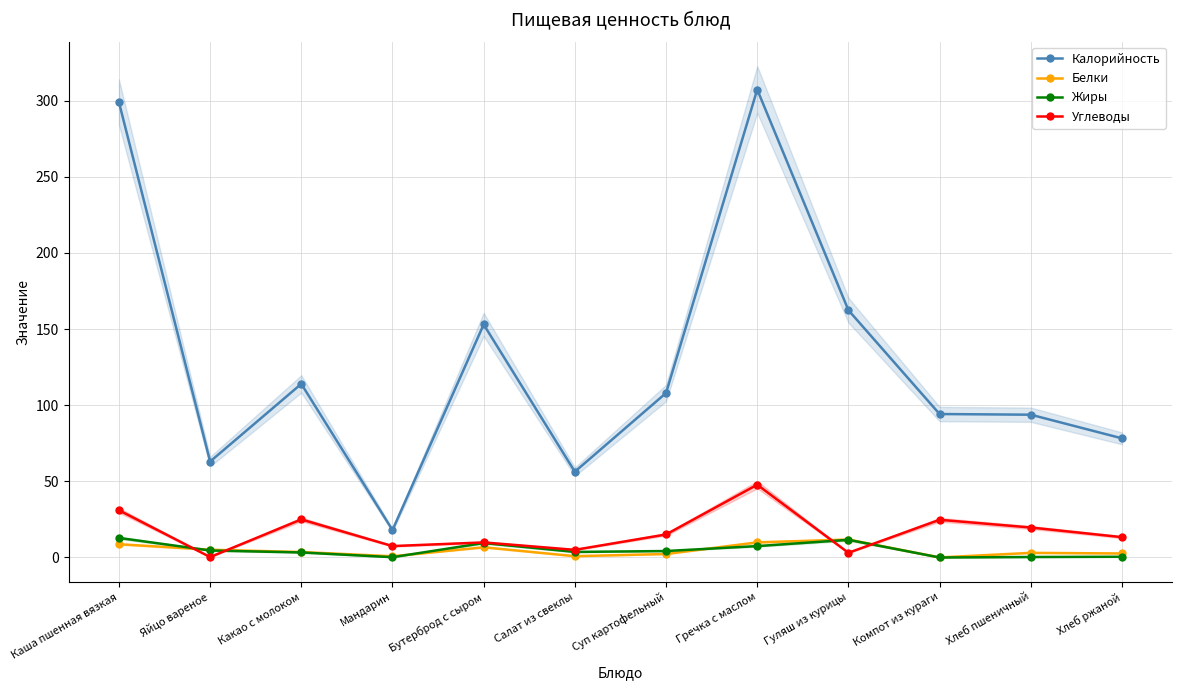

What is the label of the 8th point from the right?

Бутерброд с сыром